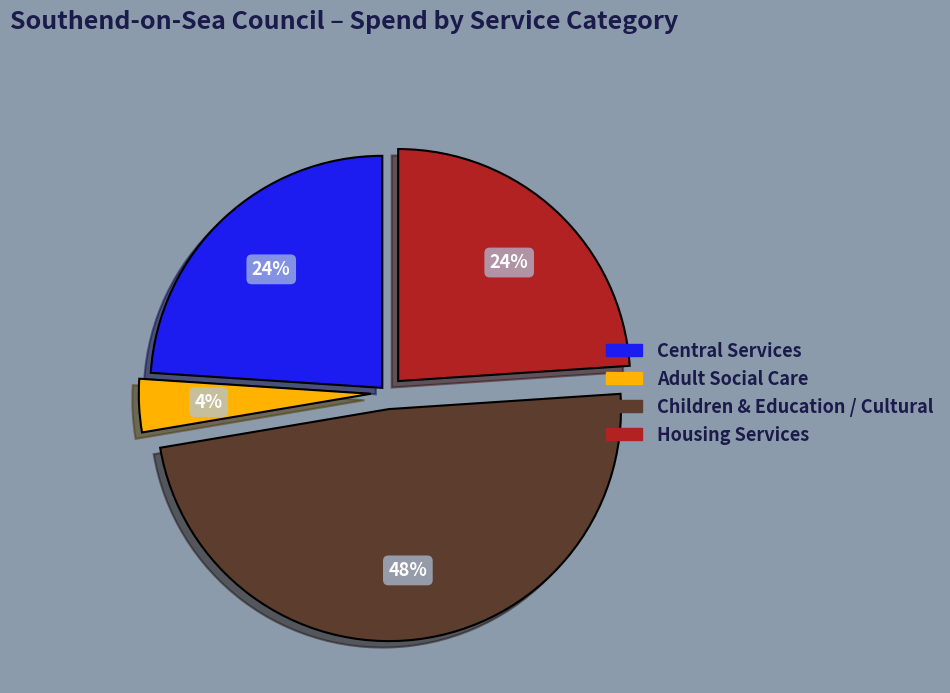

Is there a majority slice in this chart?

No